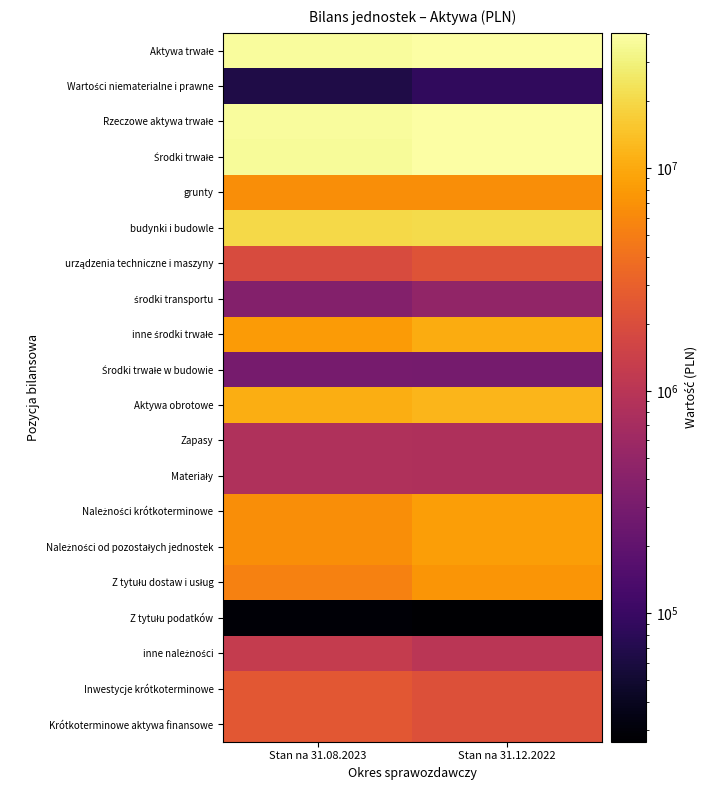

Between Stan na 31.08.2023 and Stan na 31.12.2022, which is larger?

Stan na 31.12.2022